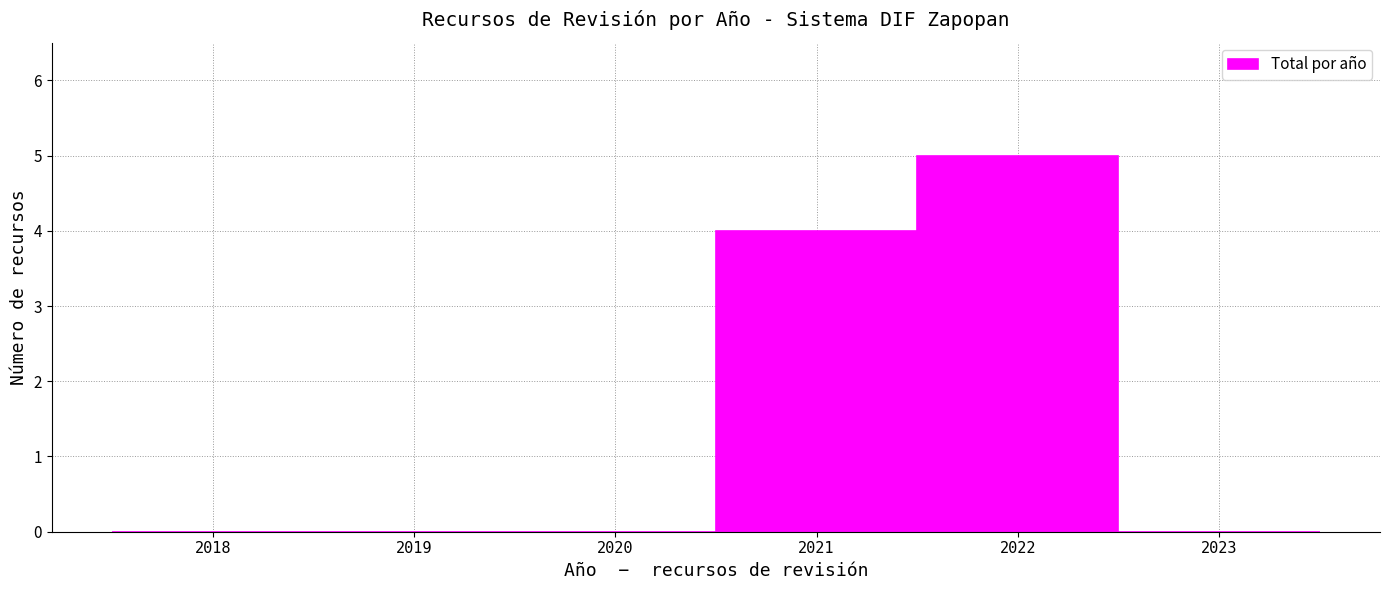

Over which range of the x-axis is the bar tallest?

2021.5 to 2022.5